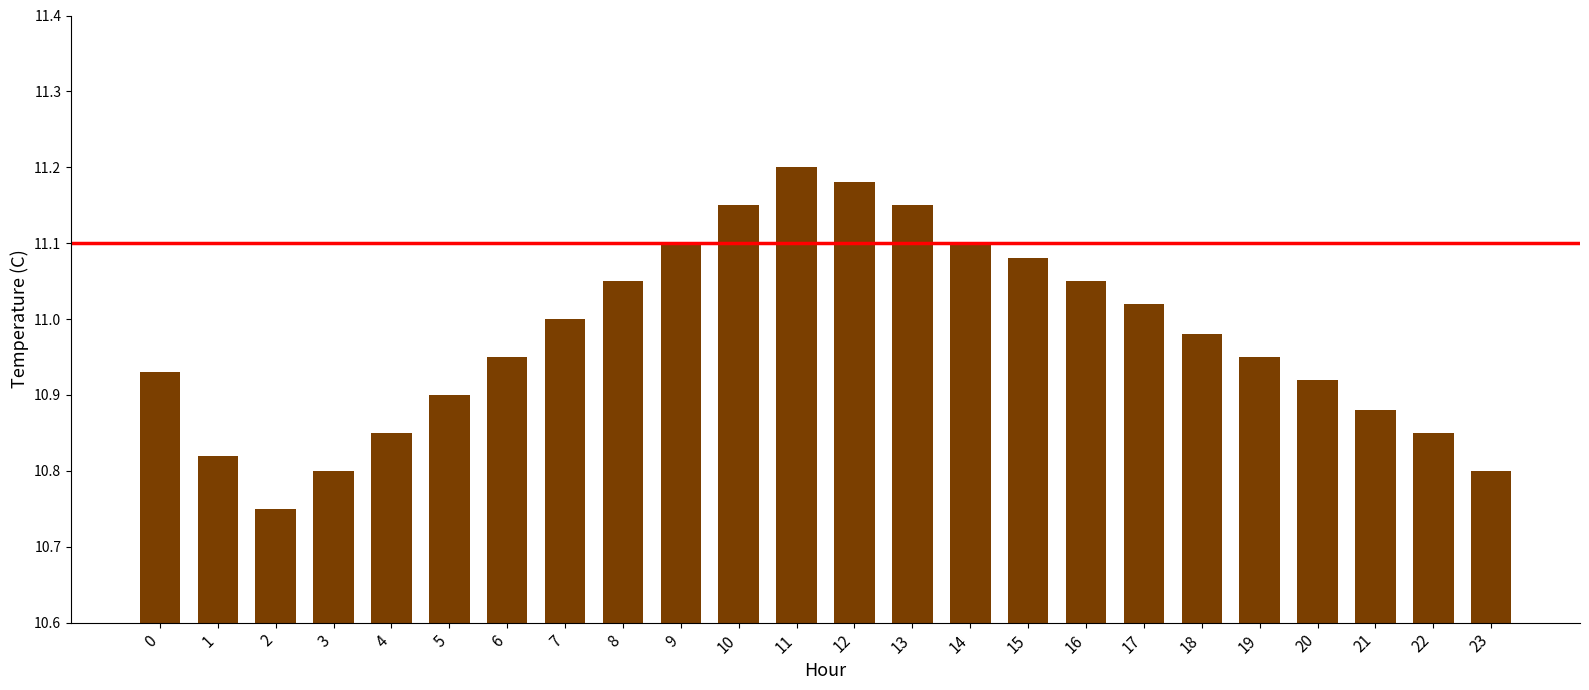

Between 19 and 8, which is larger?

8